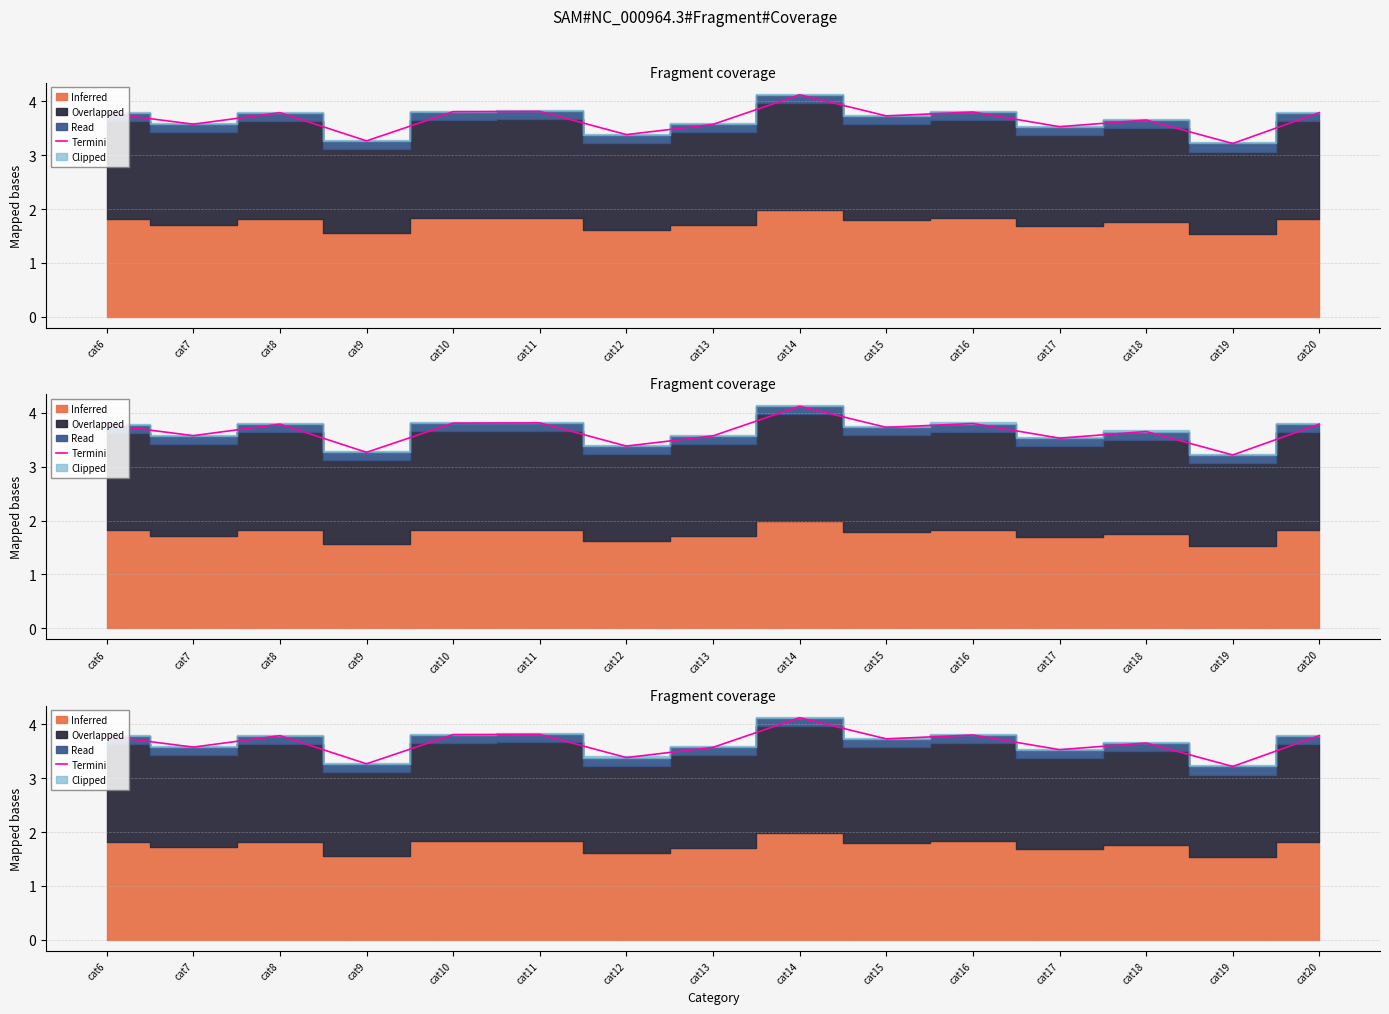

Reading left to right, list all the values displayed in this chart.

3.8	3.6	3.8	3.3	3.8	3.8	3.4	3.6	4.1	3.7	3.8	3.5	3.7	3.2	3.8